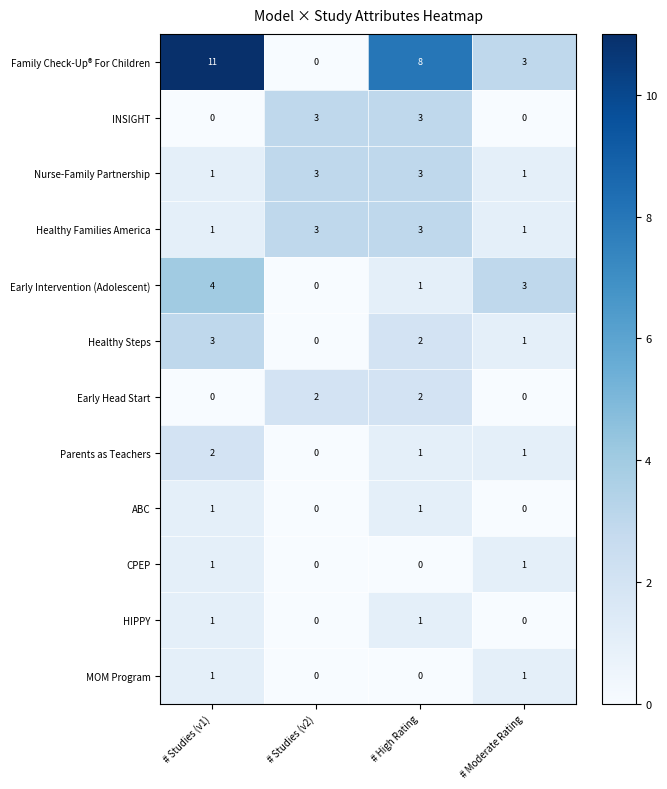

At which category is the sum across all series the highest?

# Studies (v1)